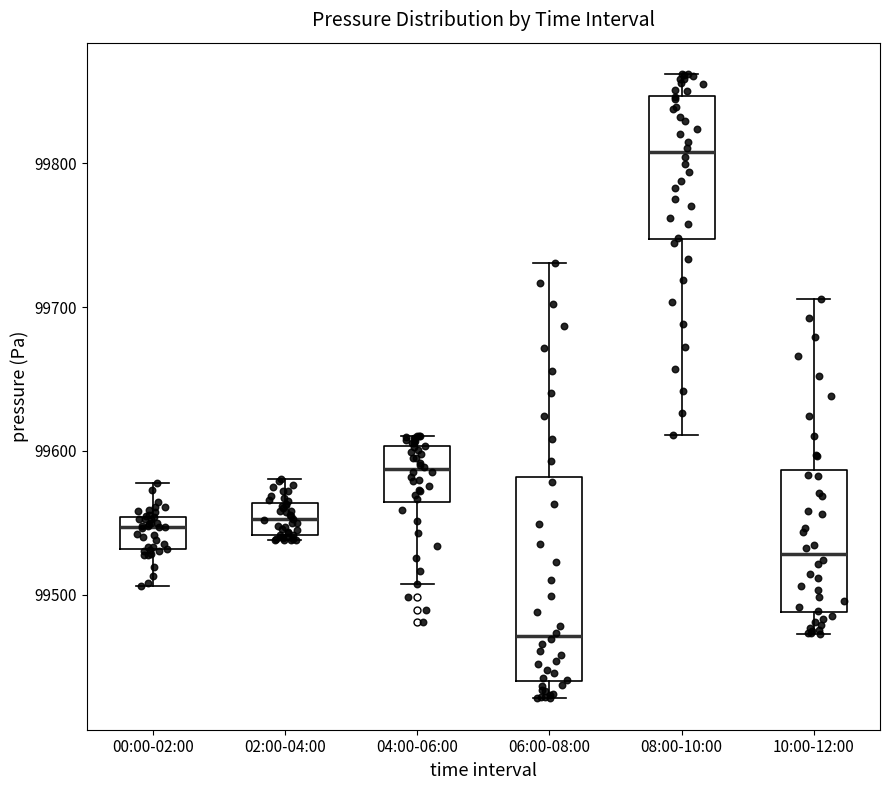

Which box's median line is the highest?

08:00-10:00